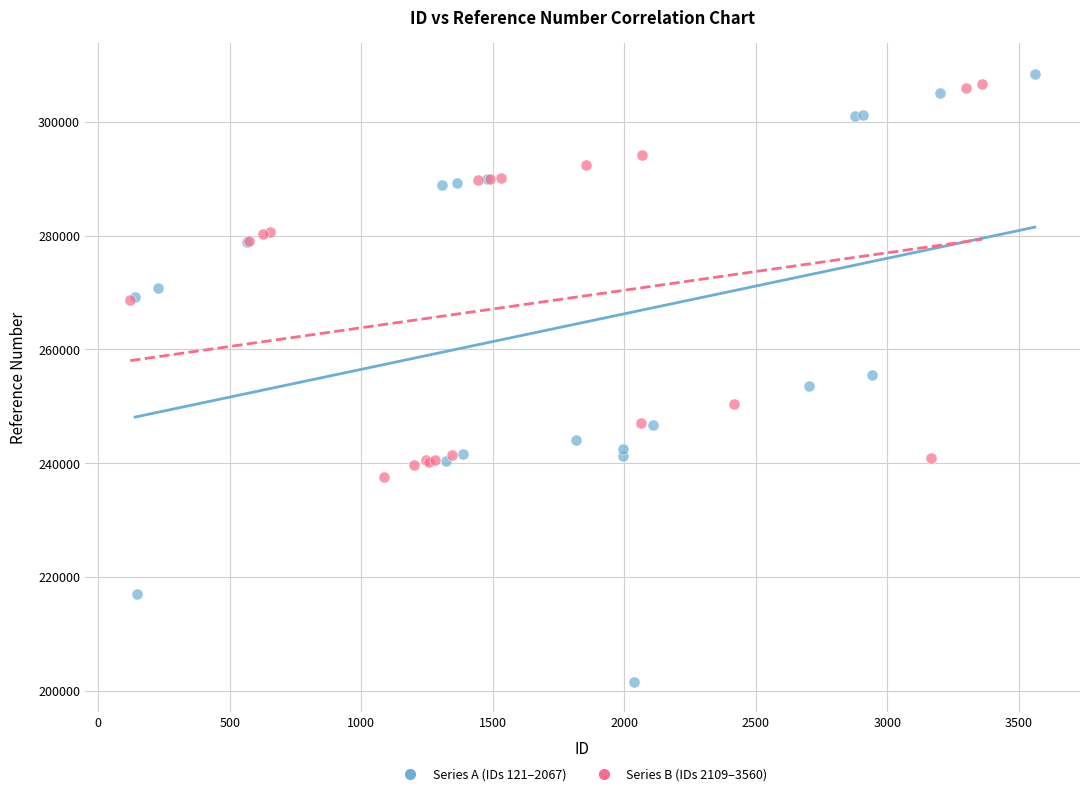

Which series has the widest spread of Y values?

Series A (IDs 121–2067)